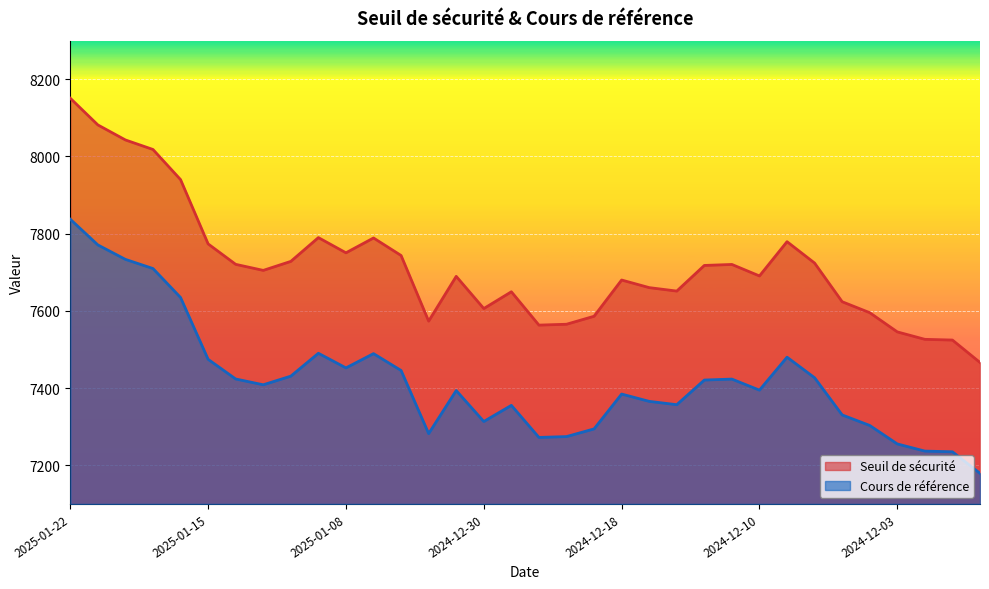

What is the spread (max minus min) of values at 2025-01-10?

297.2